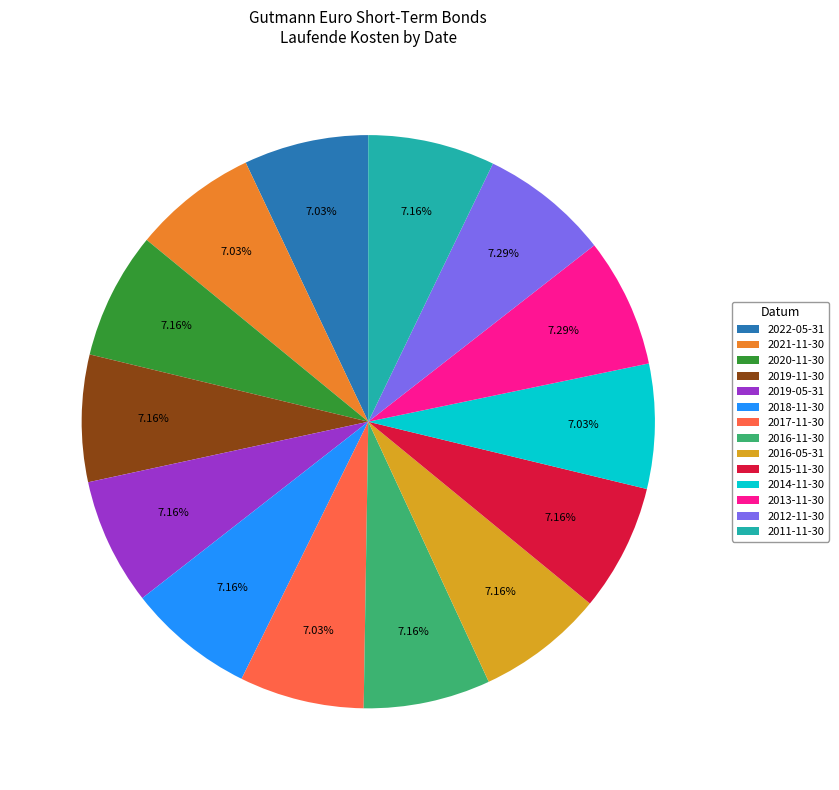

To the nearest percent, what percentage of the pie is 2019-05-31?

7%